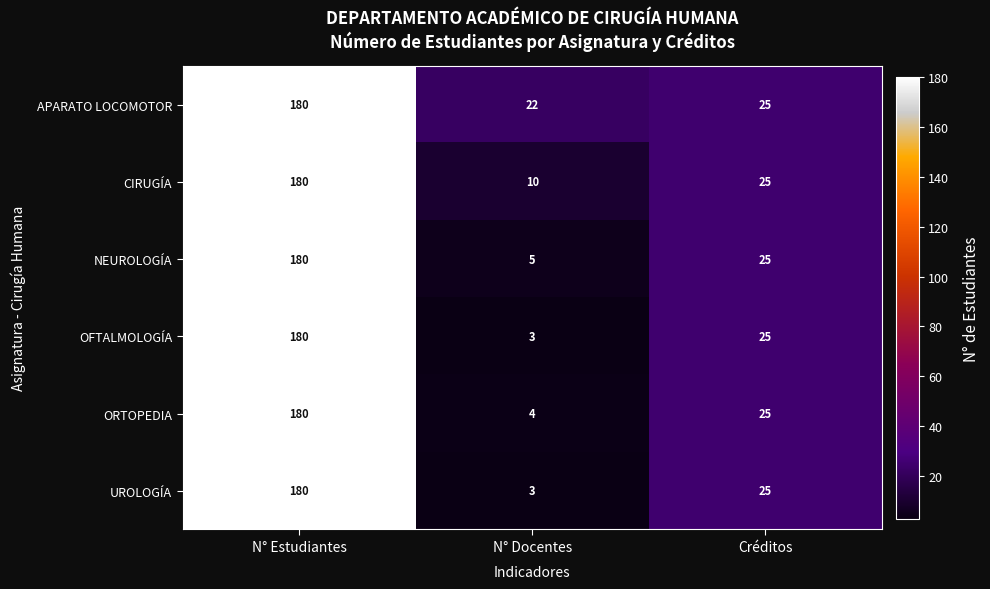

What is the lowest value of the CIRUGÍA series?

10